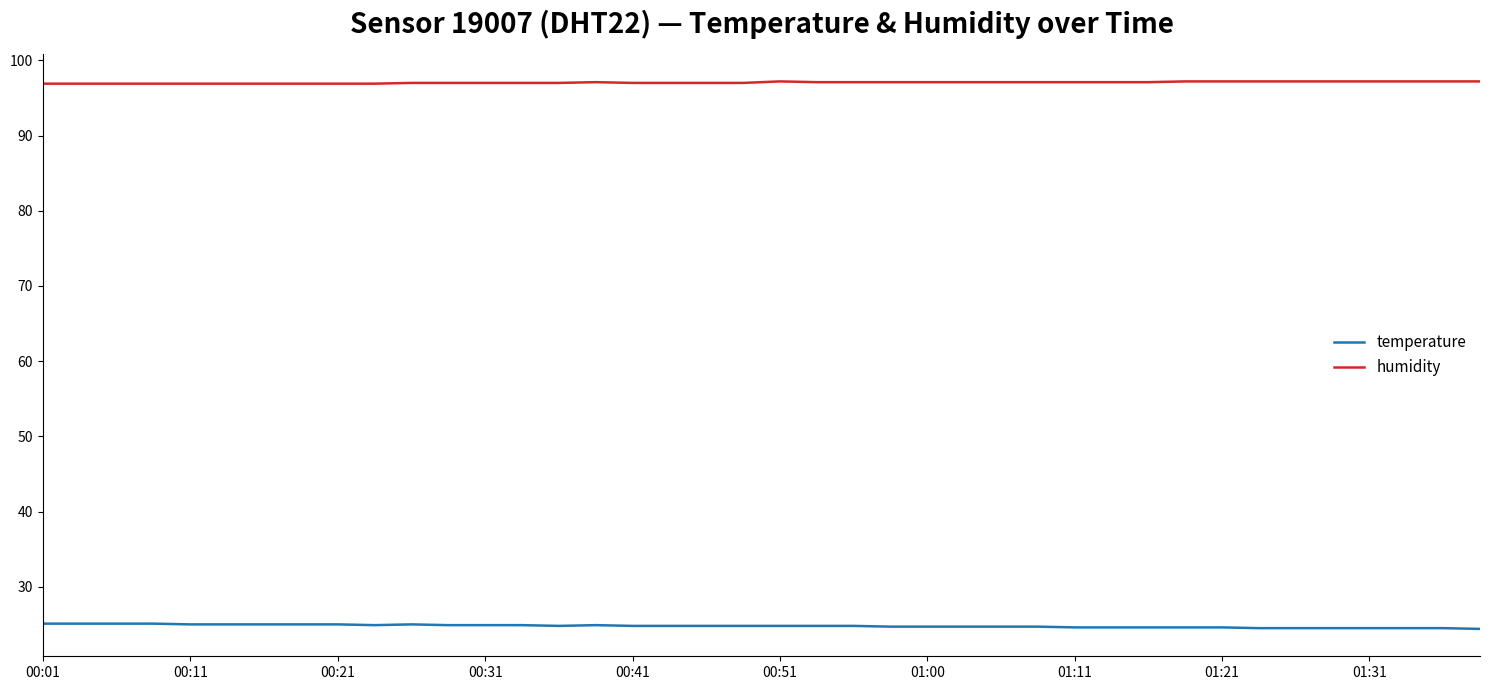

What is the minimum value shown in the chart?

24.4